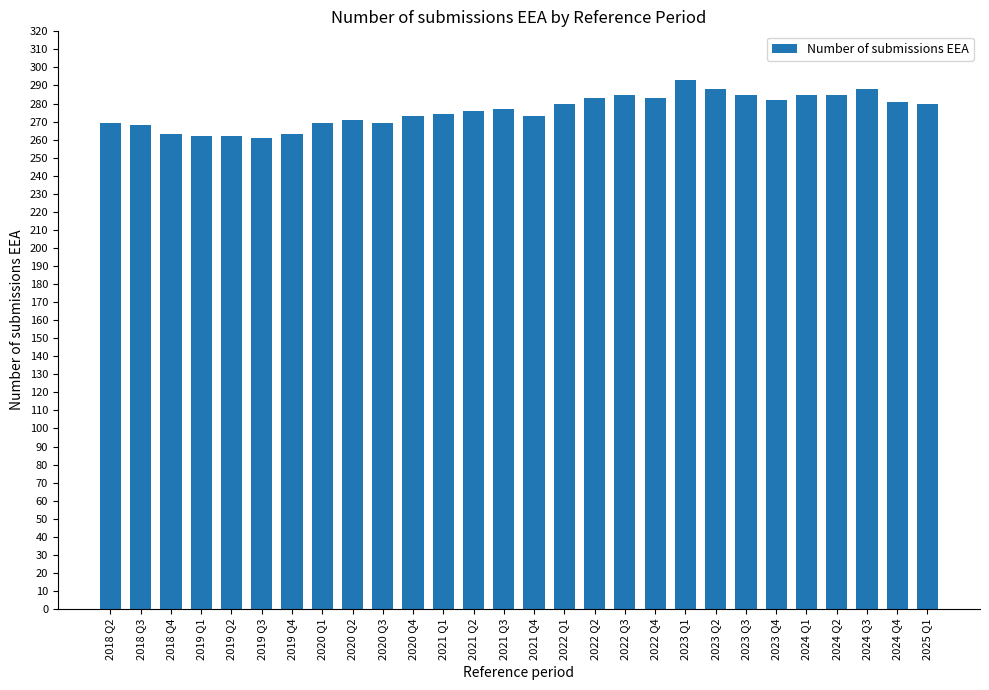

What is the approximate value at 2019 Q1?

262